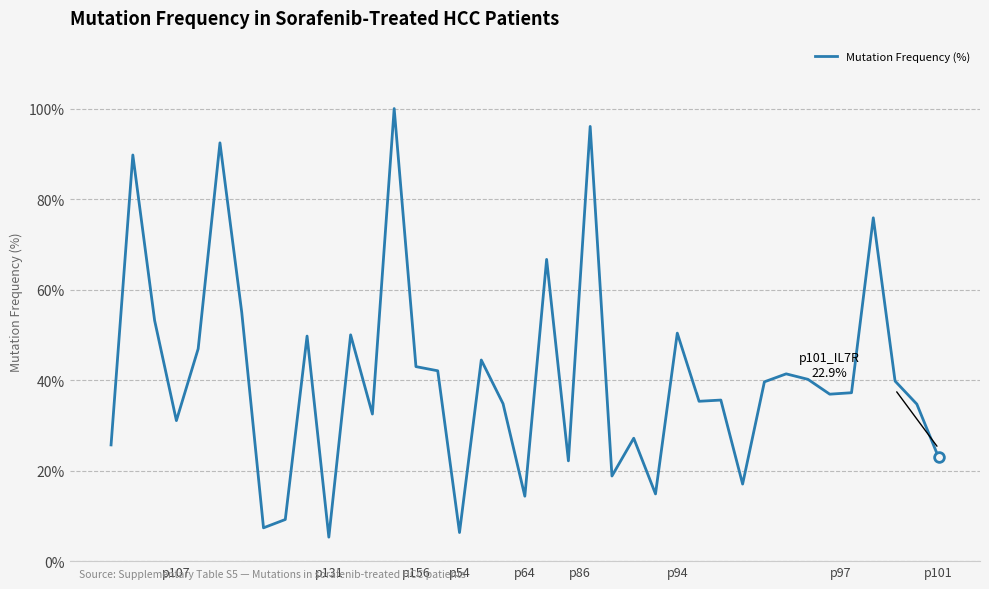

What is the greatest value displayed?

100.0